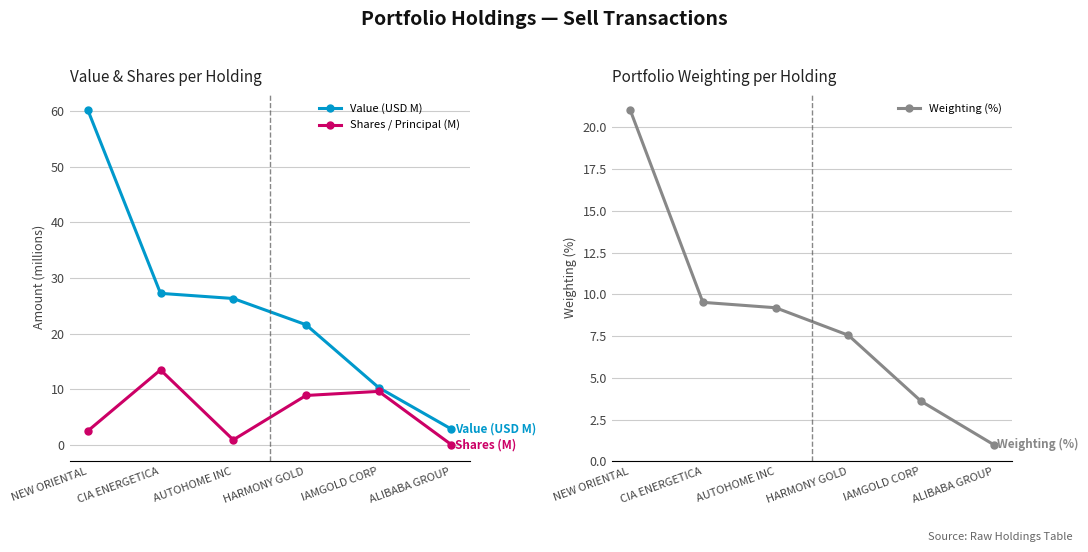

Rank the categories by Shares / Principal (M) value from highest to lowest.

CIA ENERGETICA, IAMGOLD CORP, HARMONY GOLD, NEW ORIENTAL, AUTOHOME INC, ALIBABA GROUP